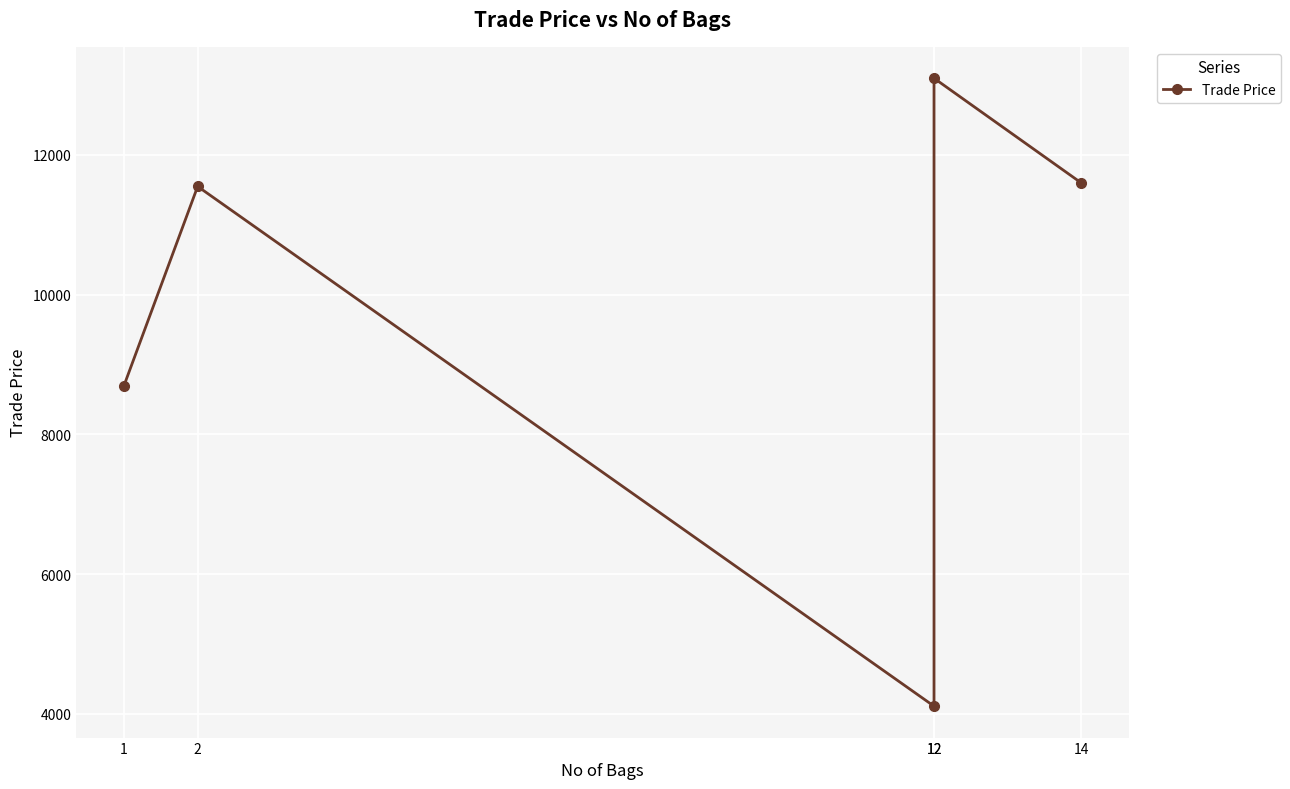

How many lines are shown in the chart?

1